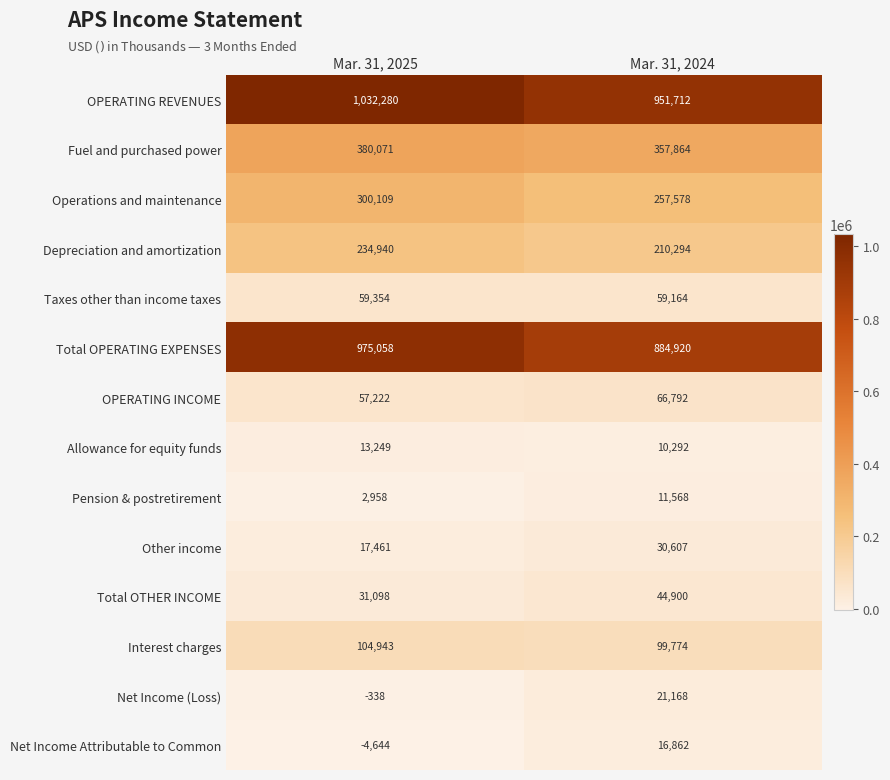

Is it true that Net Income (Loss) equals -529 at Mar. 31, 2025?

False